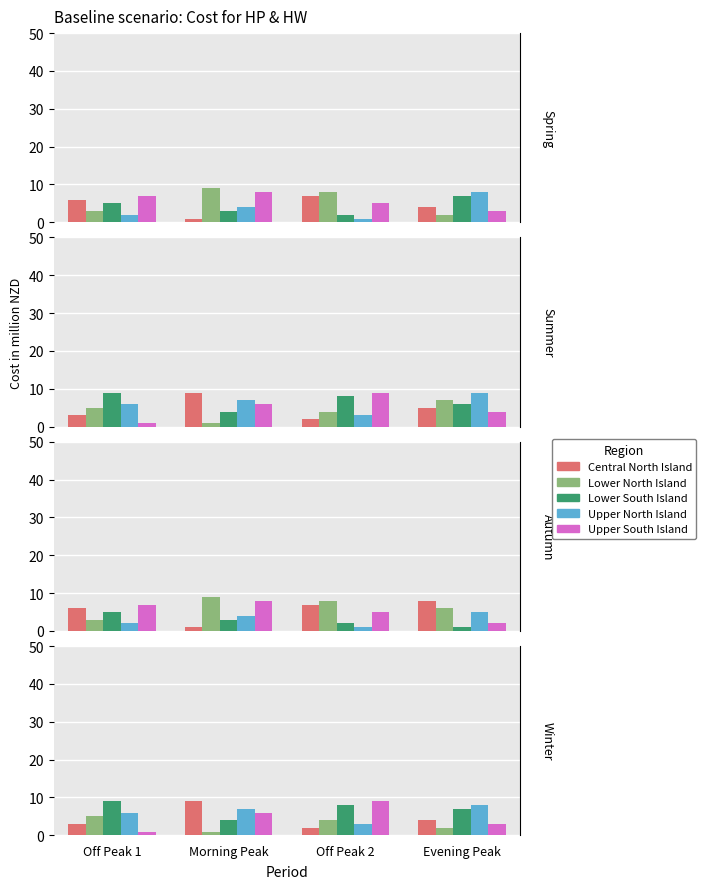

Is it true that Lower North Island equals 2 at Off Peak 1?

False